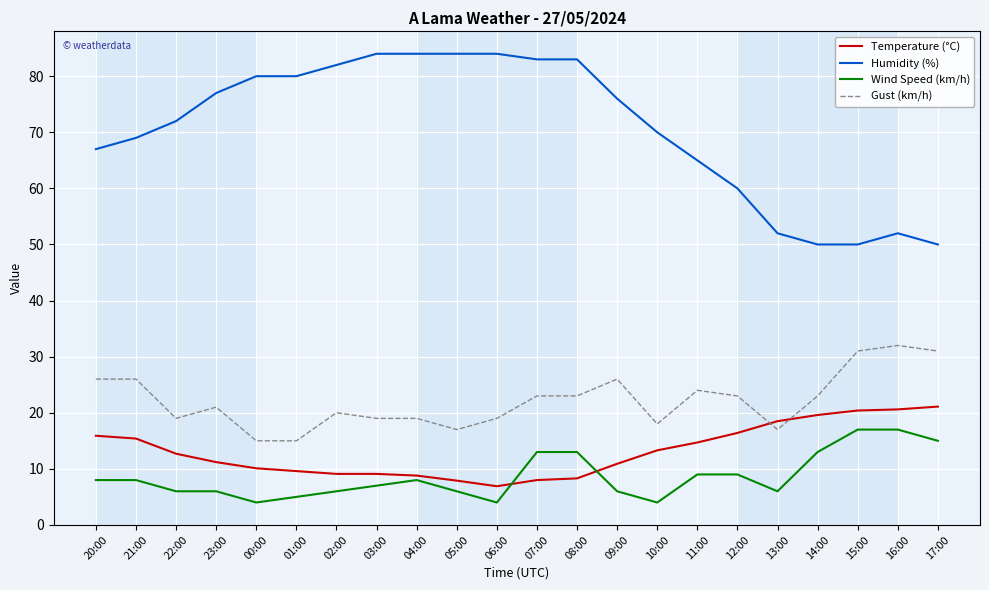

True or false: Gust (km/h) and Temperature (°C) intersect in this chart.

True